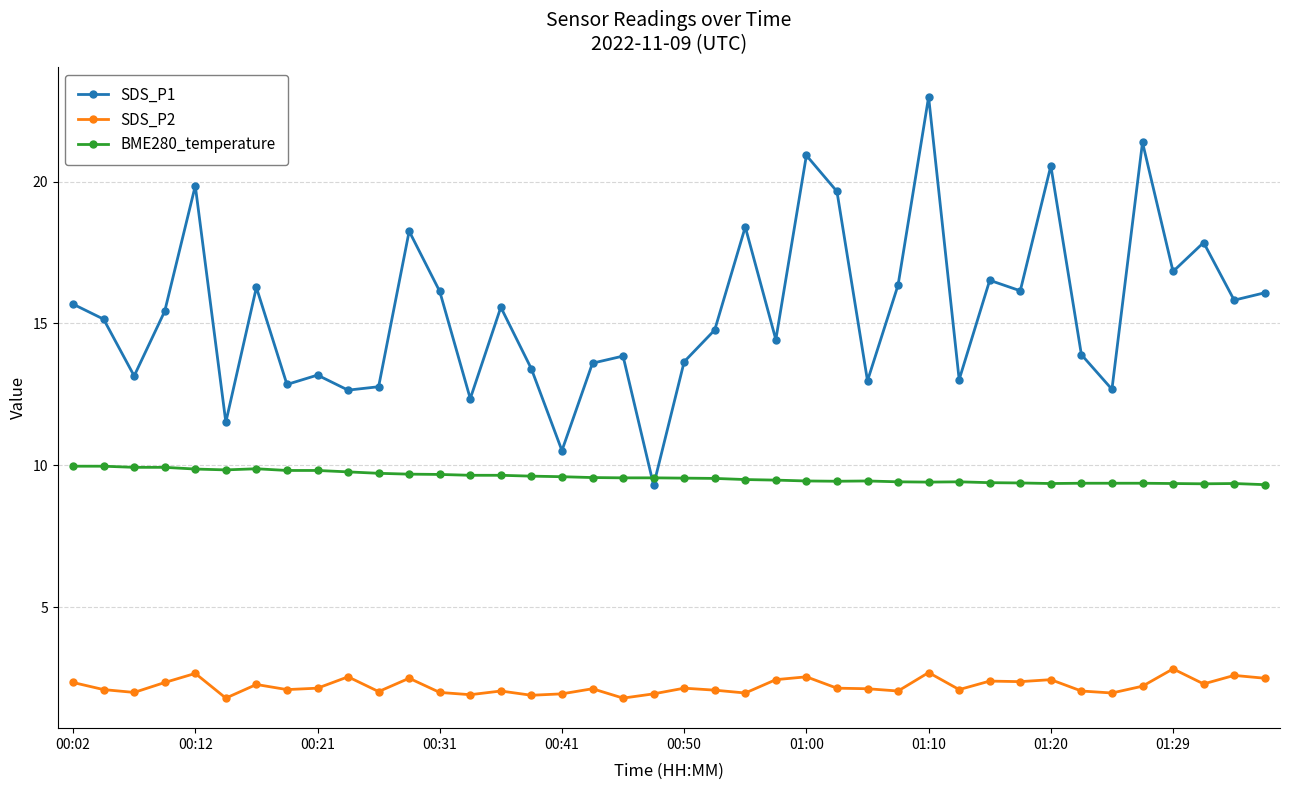

What is the sum of all BME280_temperature values?

383.4